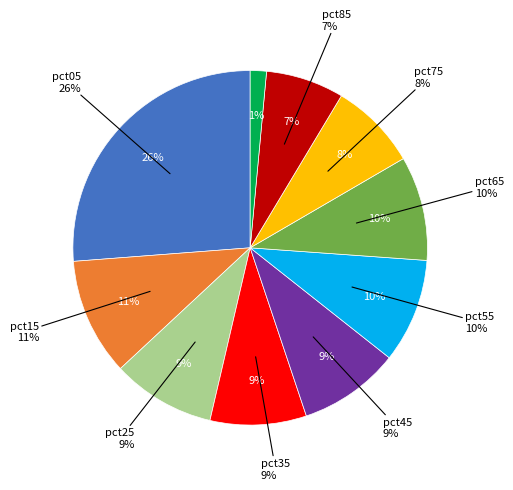

What is the smallest slice in the pie chart?

pct95